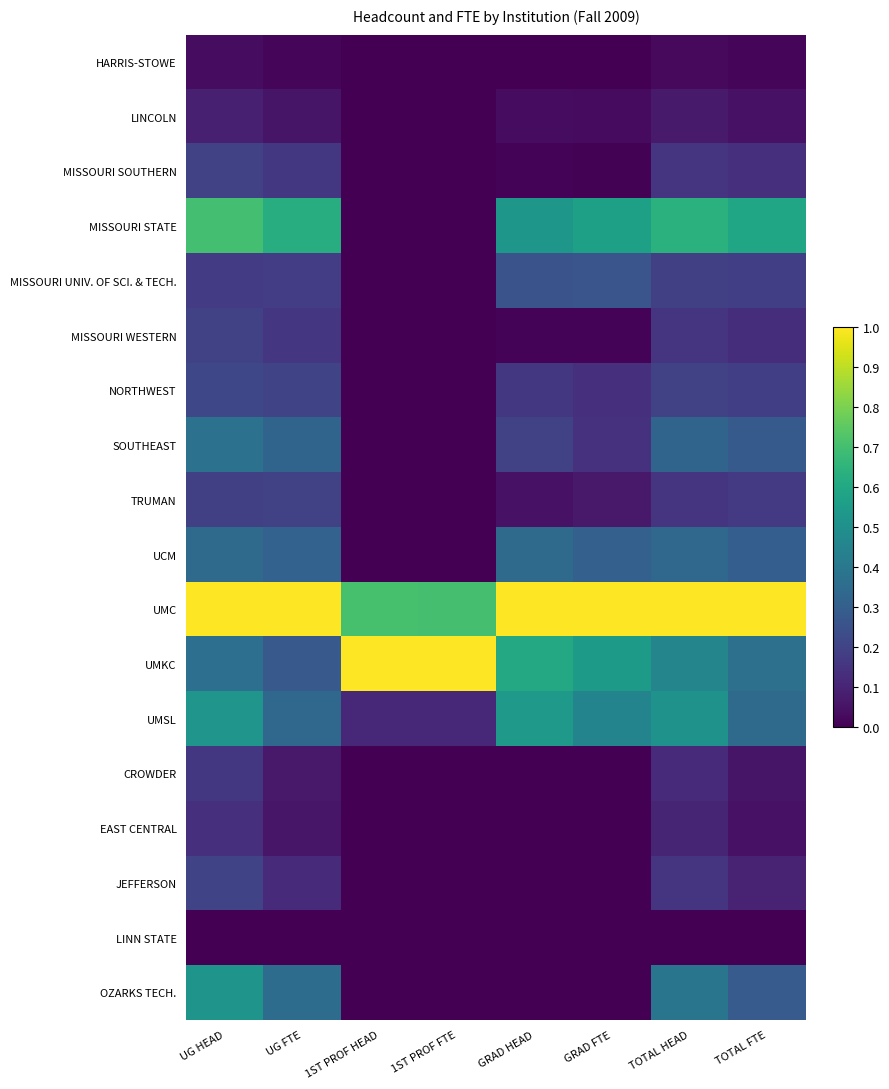

What is the total value across all series at 1ST PROF FTE?

1.8